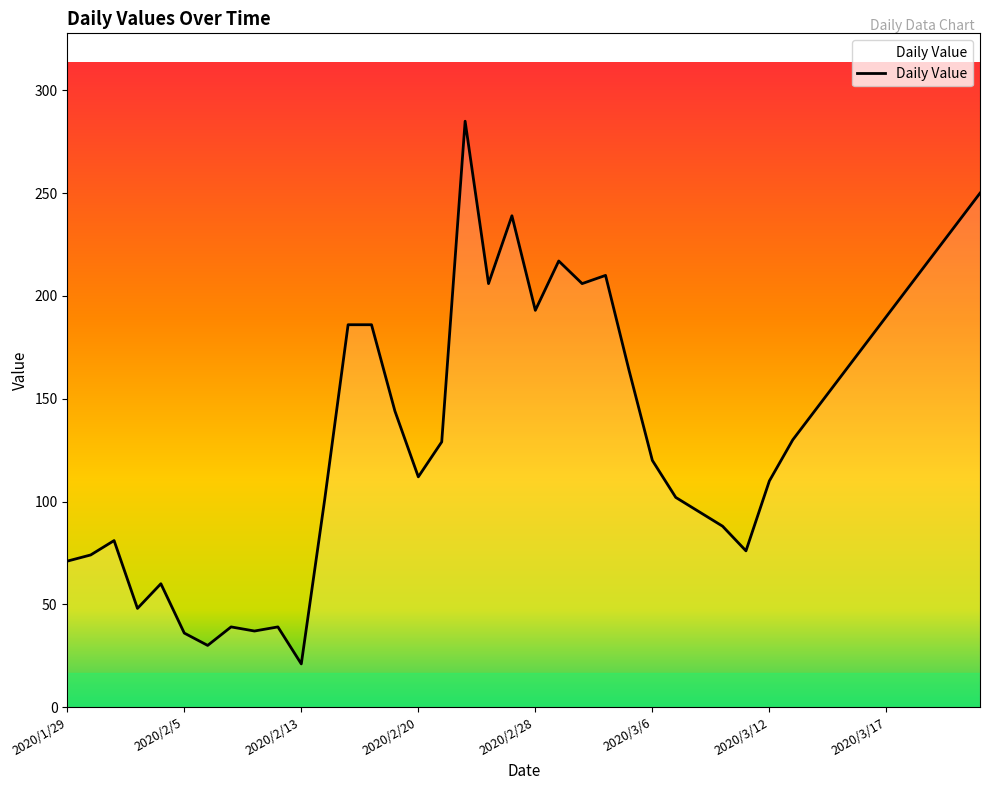

Does the chart have visible grid lines?

No